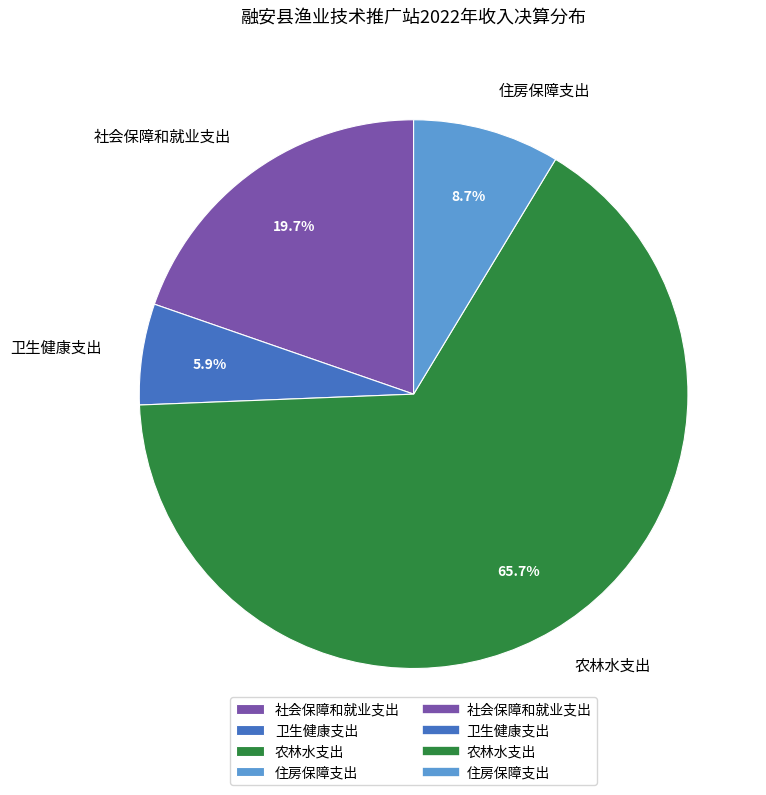

Count the number of slices in the pie.

4